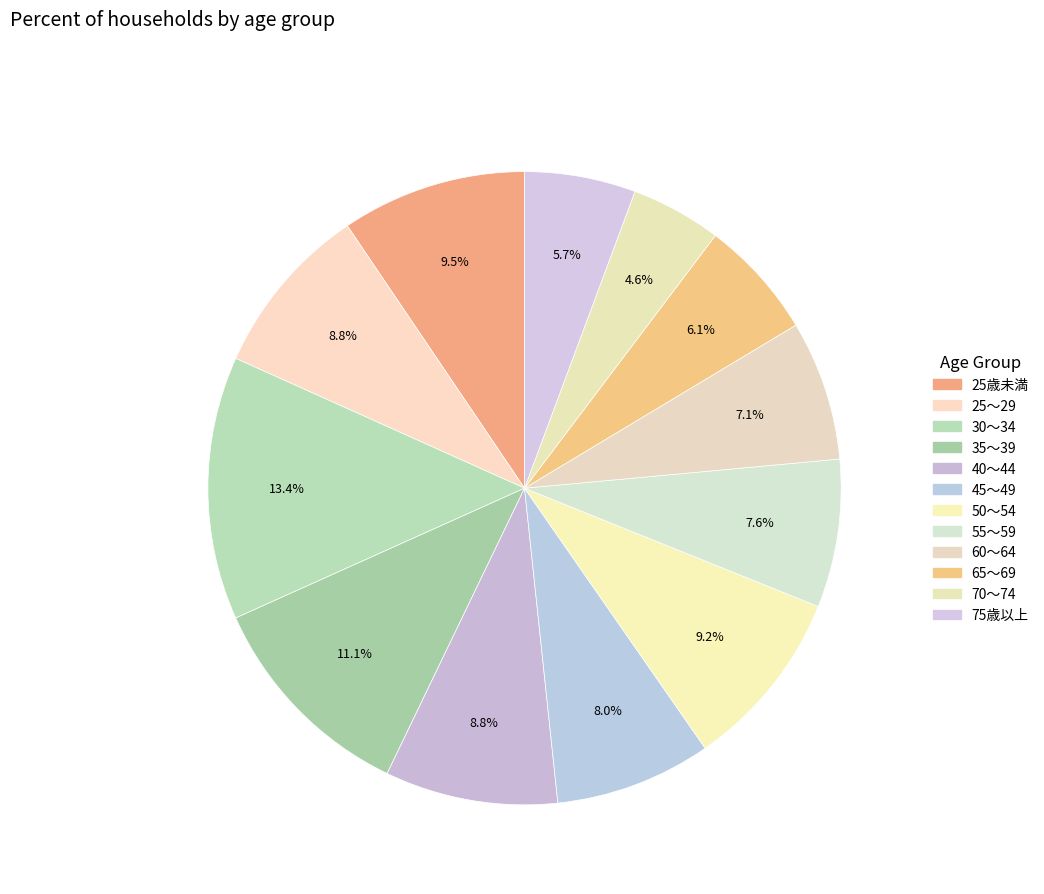

To the nearest percent, what portion does 75歳以上 represent?

6%